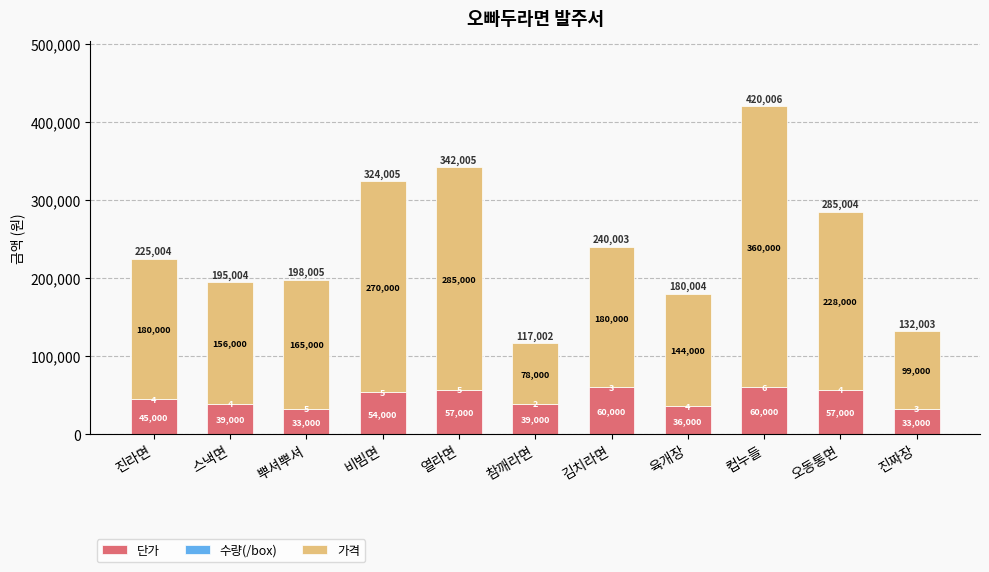

At which category is the sum across all series the highest?

컵누들